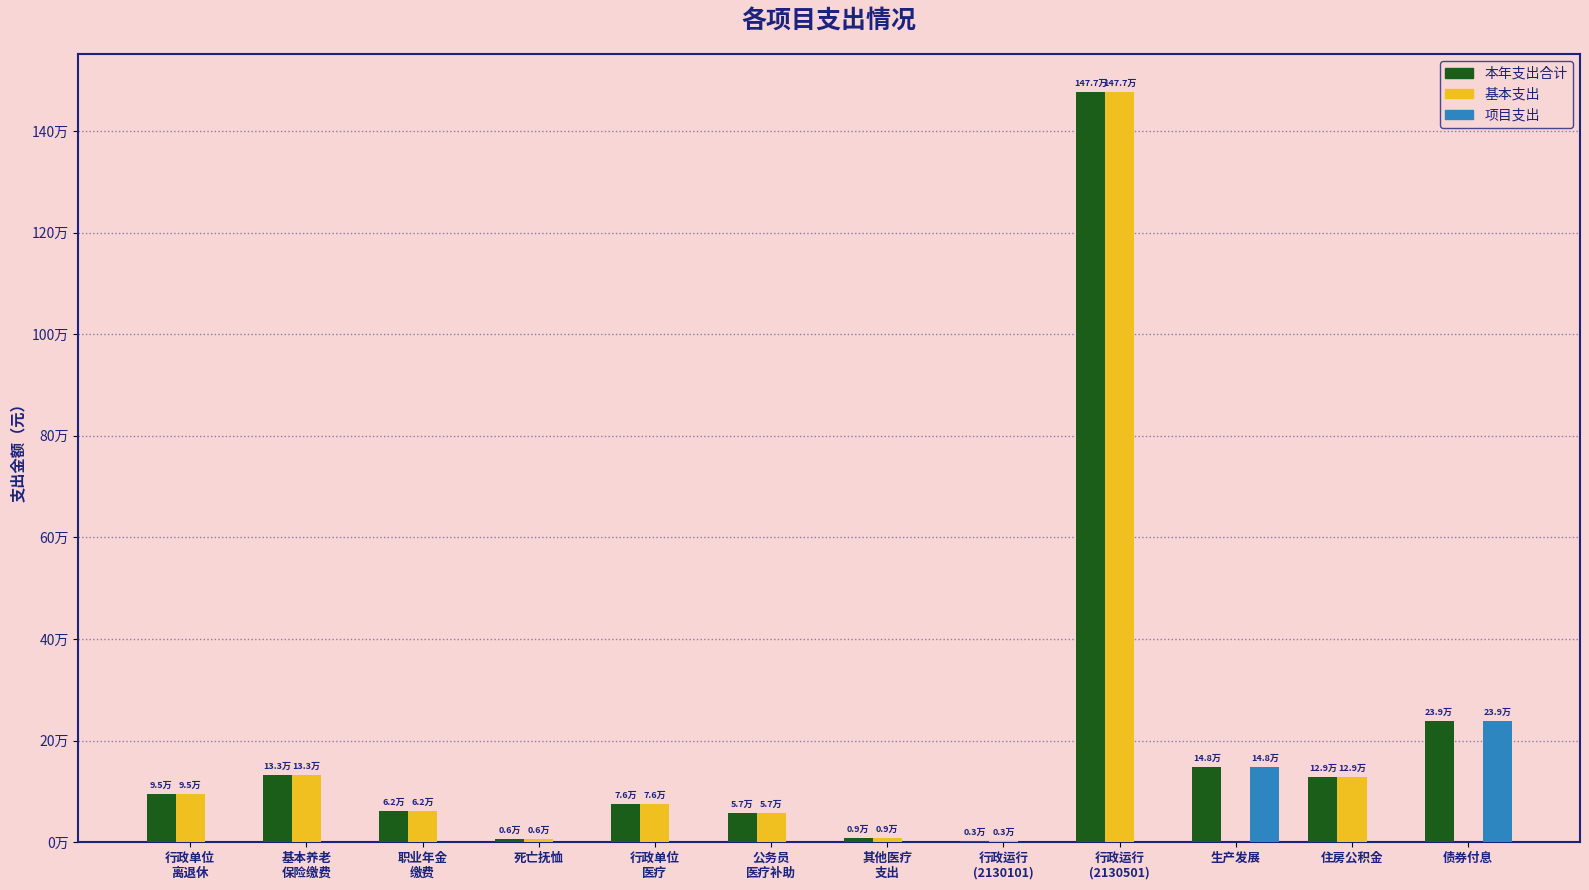

At which category is the sum across all series the highest?

行政运行
(2130501)